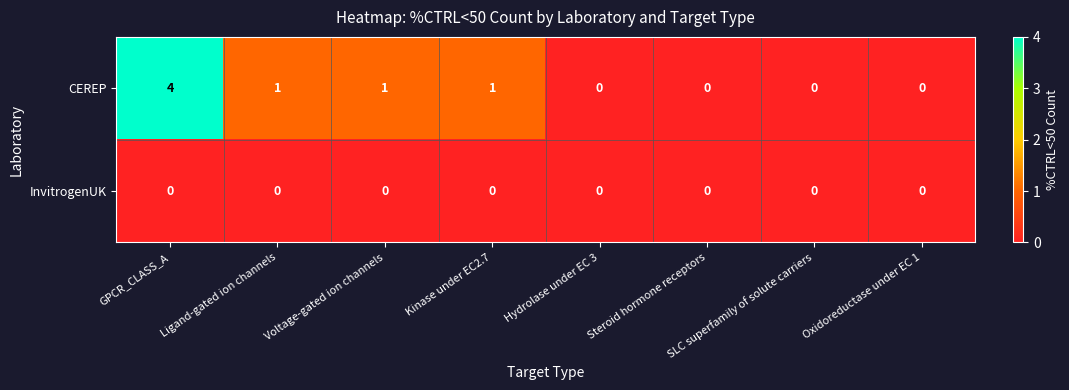

What is the difference between the highest and lowest values at Kinase under EC2.7?

1